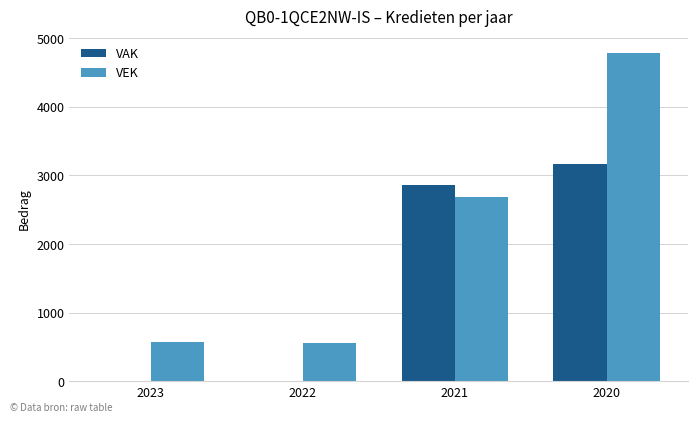

Is the value of VAK at 2022 greater than the value of VEK at 2023?

No